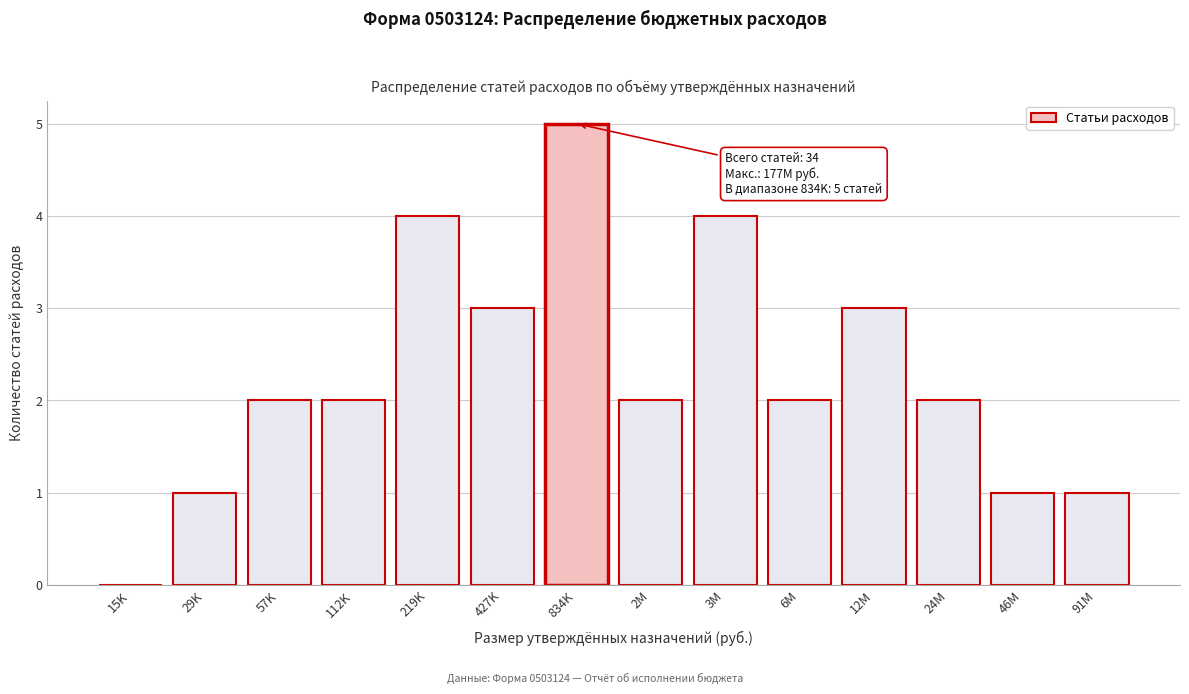

Reading left to right, transcribe all the data shown in this chart.

15K=0	29K=1	57K=2	112K=2	219K=4	427K=3	834K=5	2M=2	3M=4	6M=2	12M=3	24M=2	46M=1	91M=1